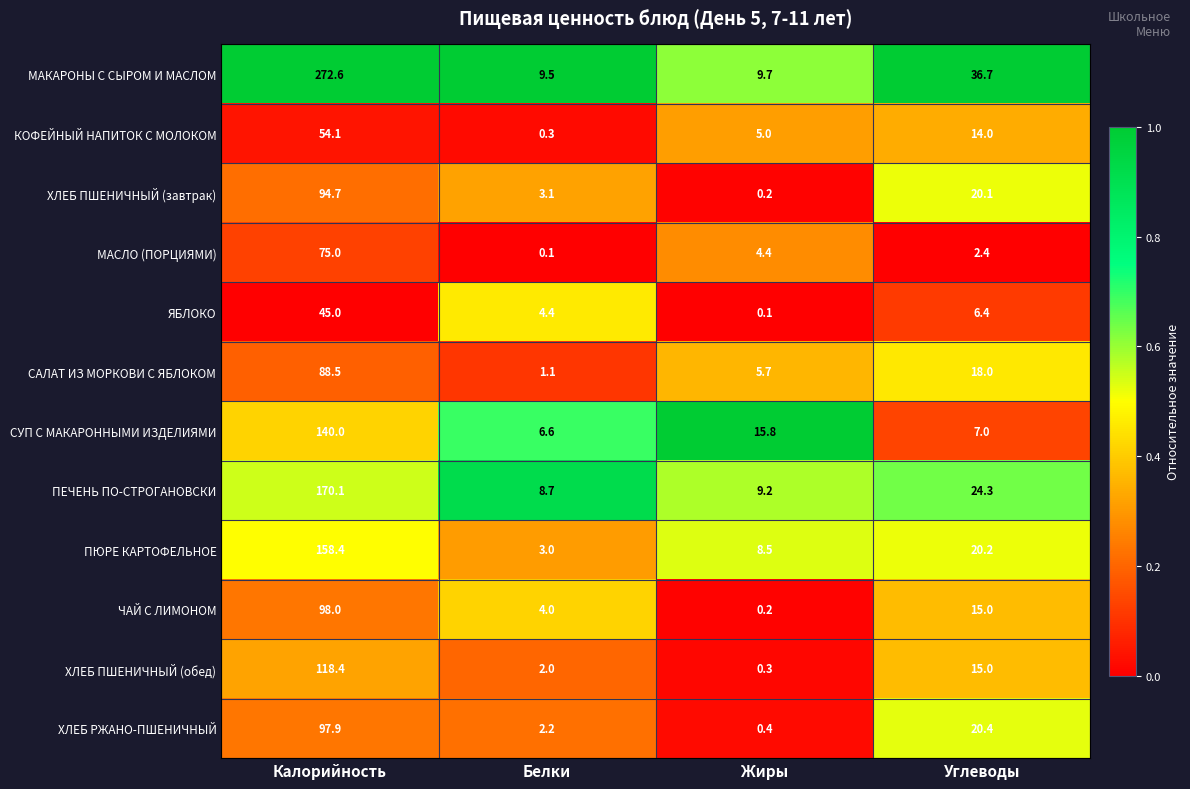

What is the lowest value of the МАКАРОНЫ С СЫРОМ И МАСЛОМ series?

9.5